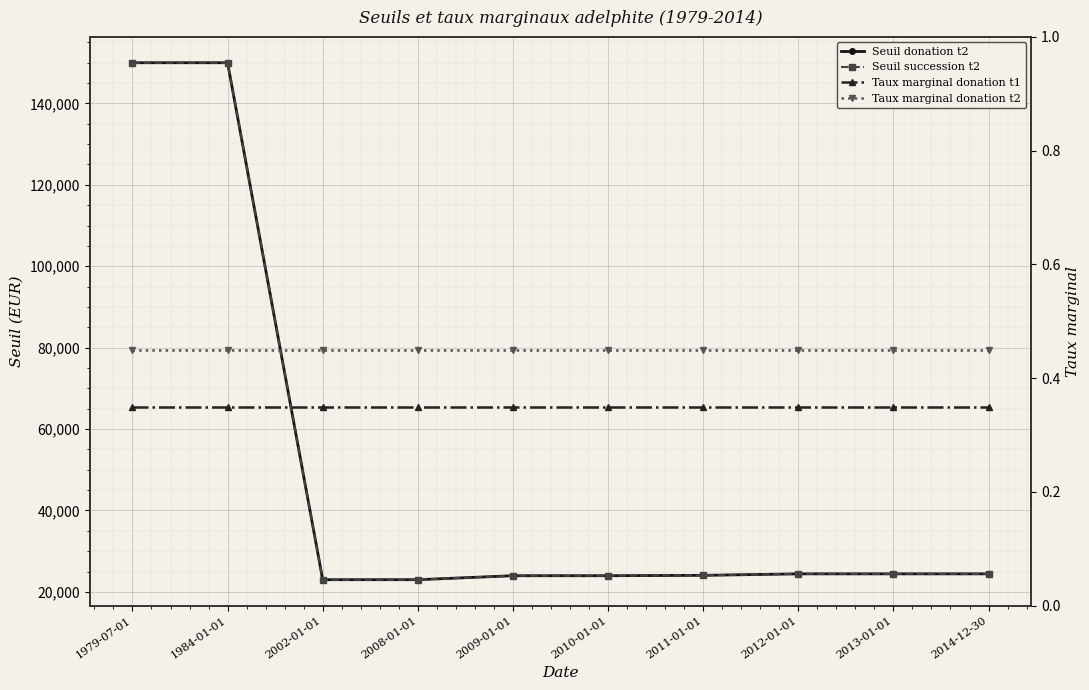

Is it true that Seuil donation t2 equals 150000.0 at 1984-01-01?

True